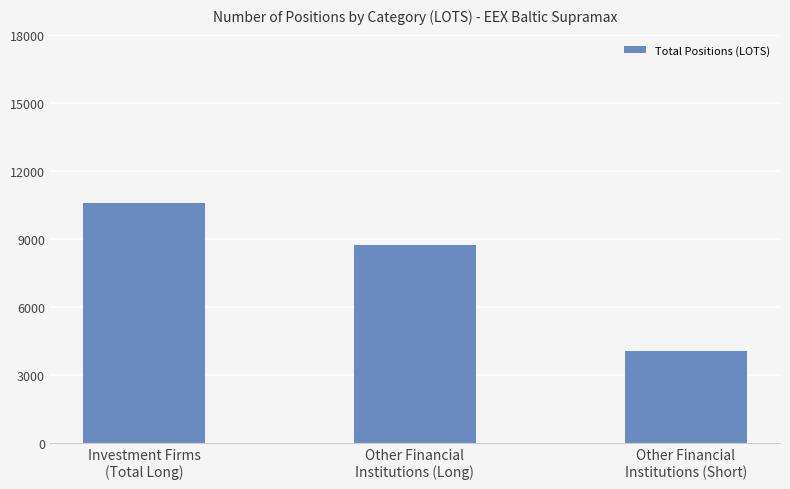

Reading left to right, list all the values displayed in this chart.

Investment Firms
(Total Long)=10582.4	Other Financial
Institutions (Long)=8712.8	Other Financial
Institutions (Short)=4065.0